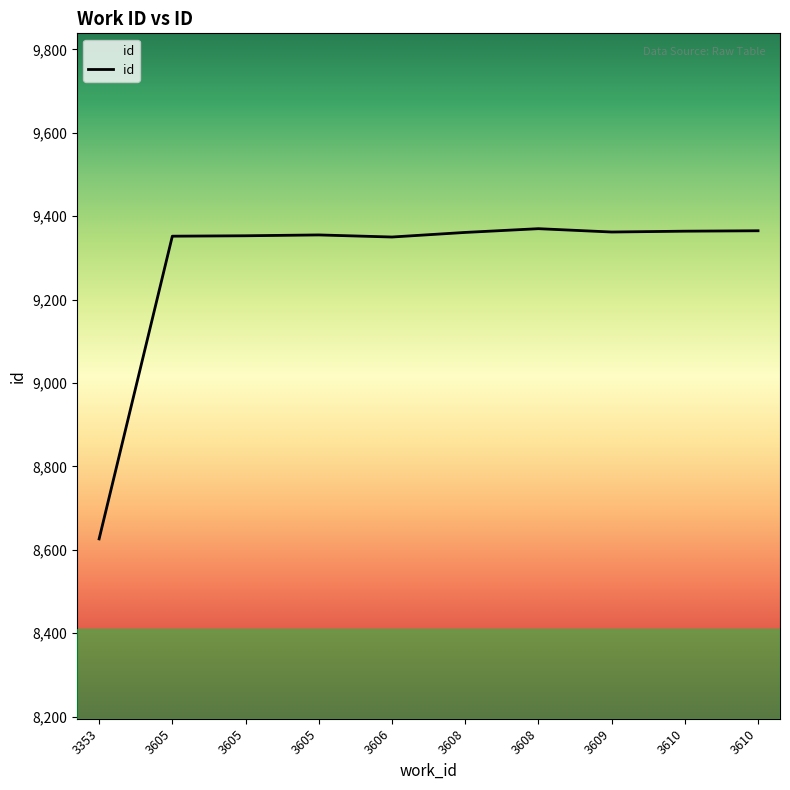

How many values are below 9361?

5